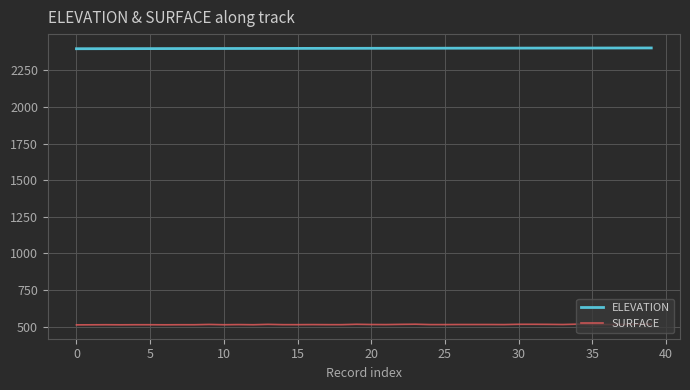

What is the maximum value for SURFACE?

516.7